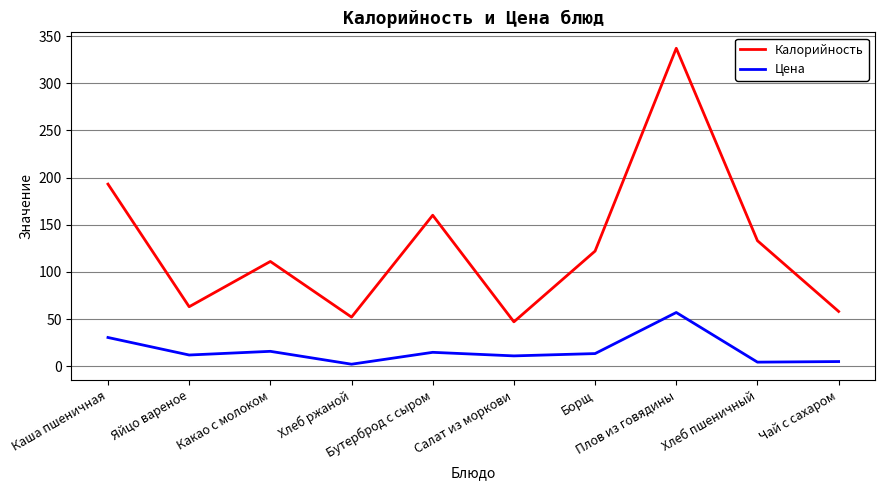

True or false: Калорийность and Цена cross at least once.

False